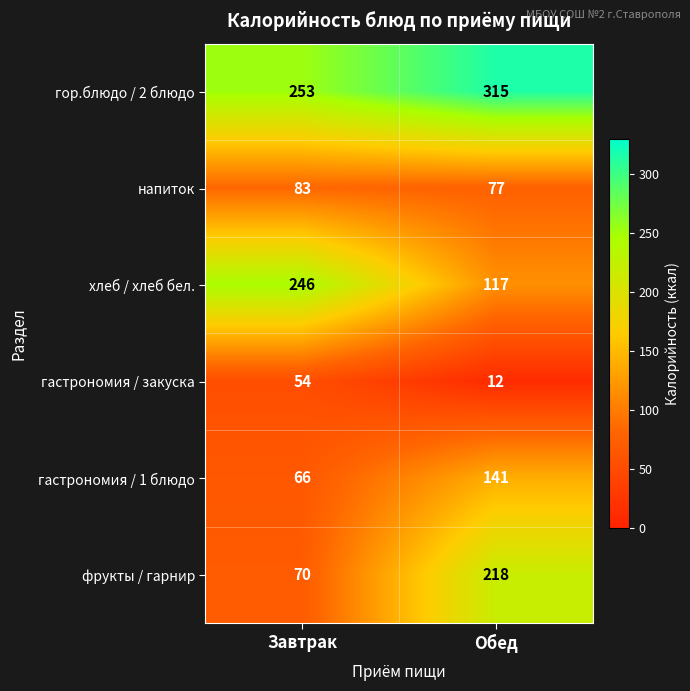

Which series has the largest range (max minus min)?

фрукты / гарнир